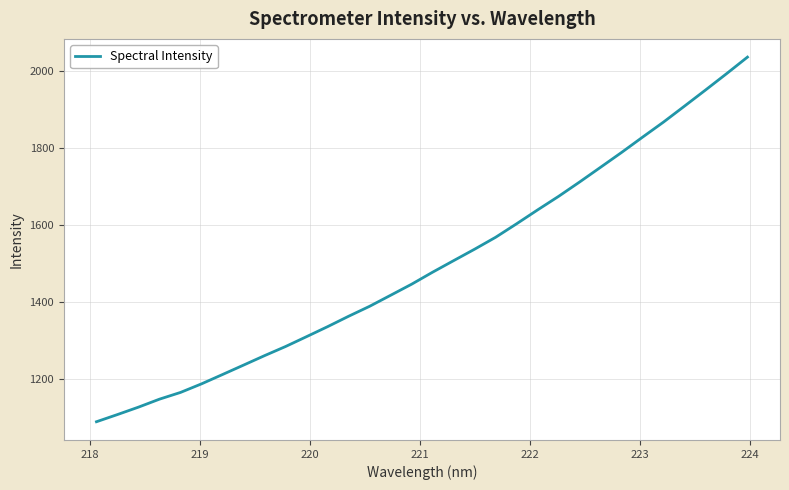

What is the maximum value shown in the chart?

2035.8